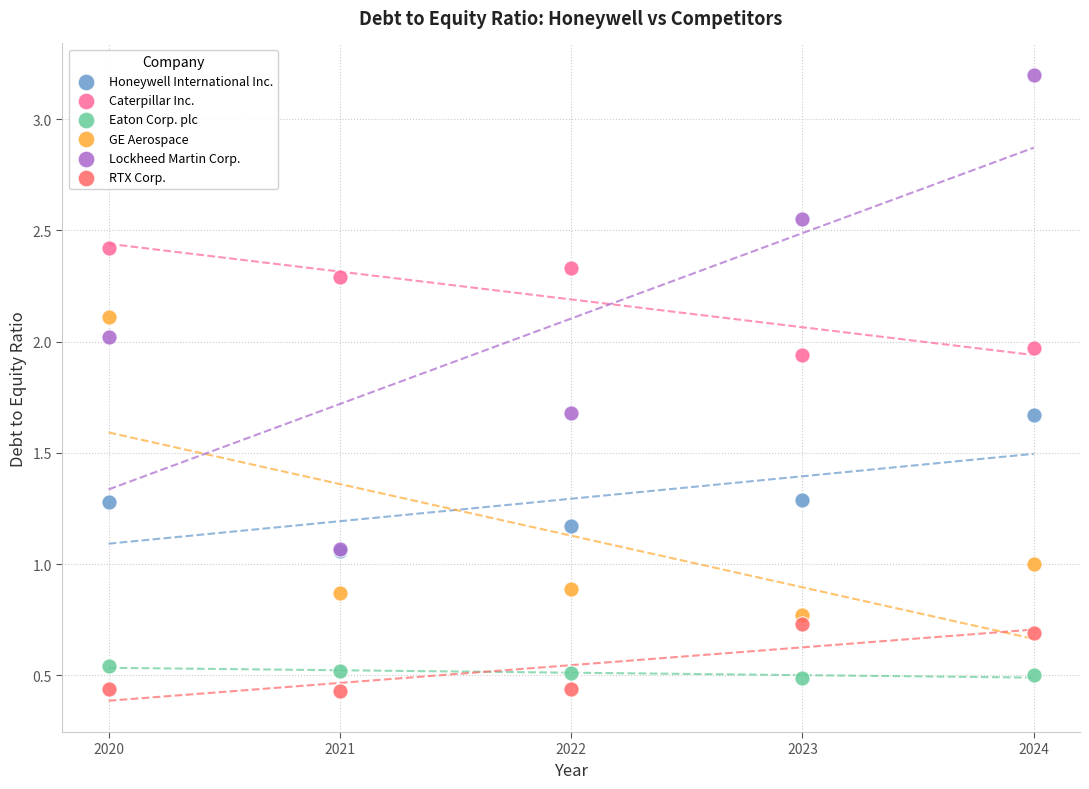

Which series reaches the minimum Y coordinate?

RTX Corp.